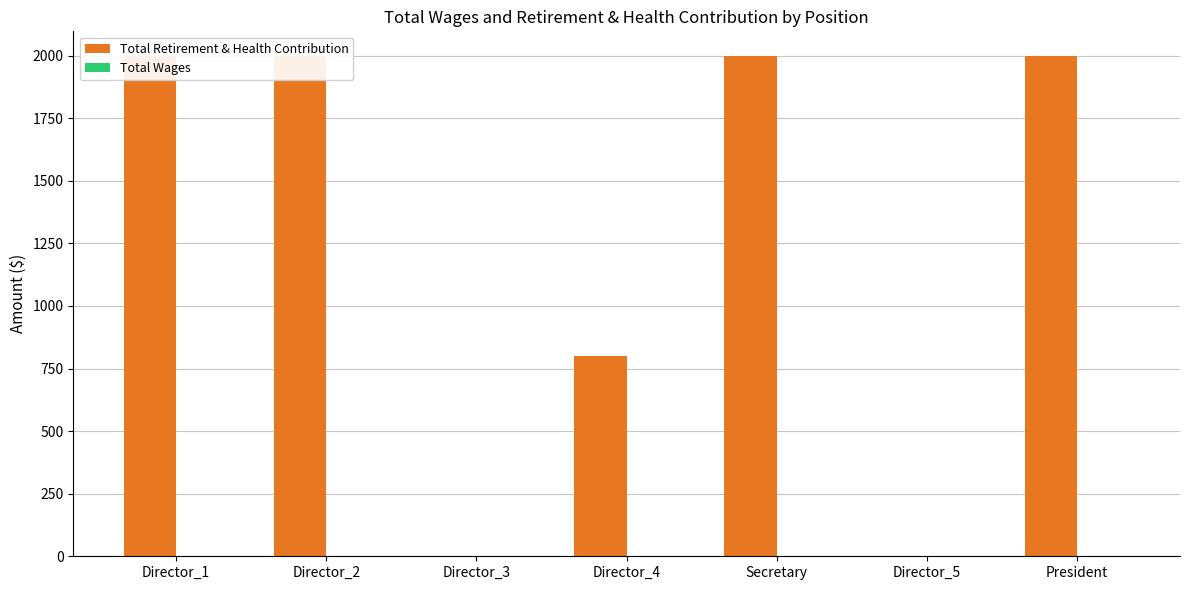

Which label corresponds to the smallest value in the chart?

Director_3